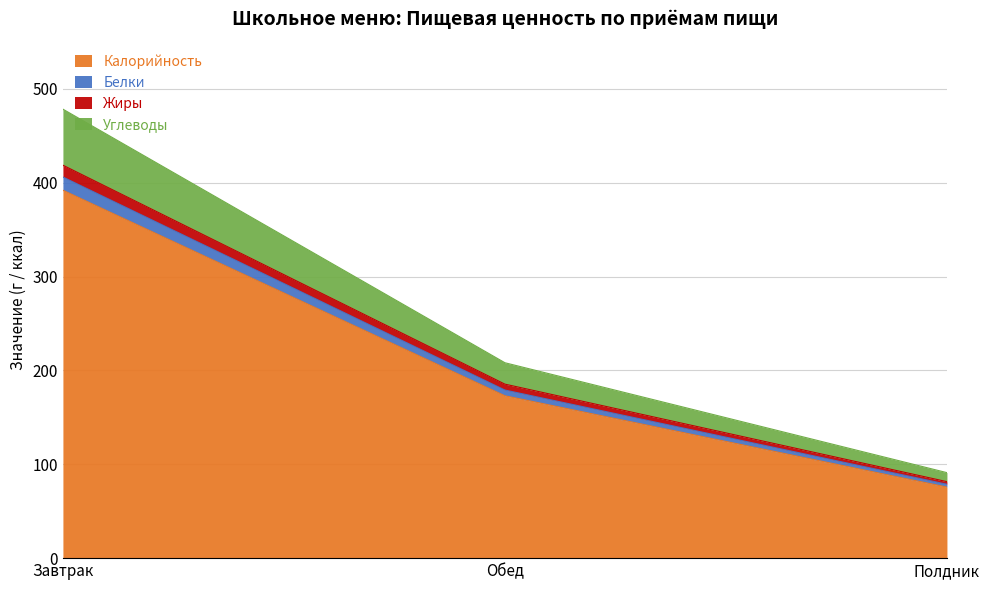

Is it true that Калорийность equals 26.7 at Полдник?

False